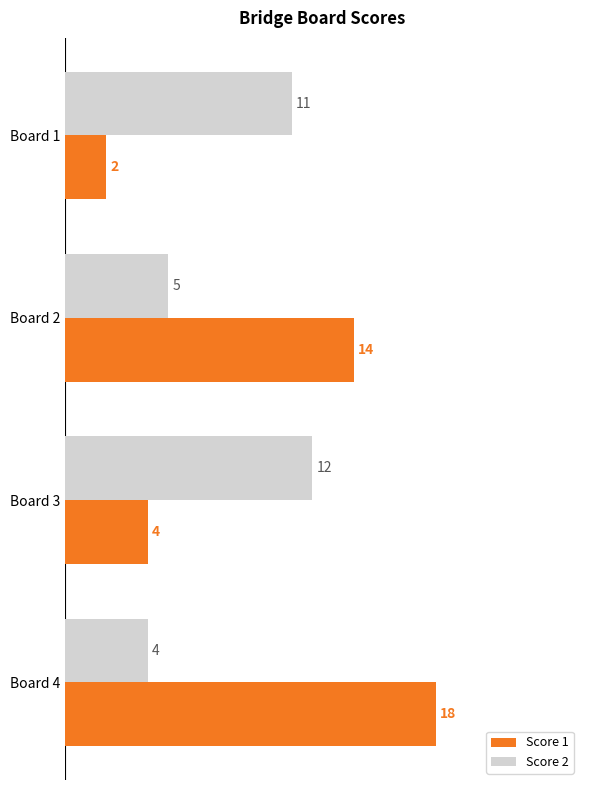

What is the highest value of the Score 1 series?

18